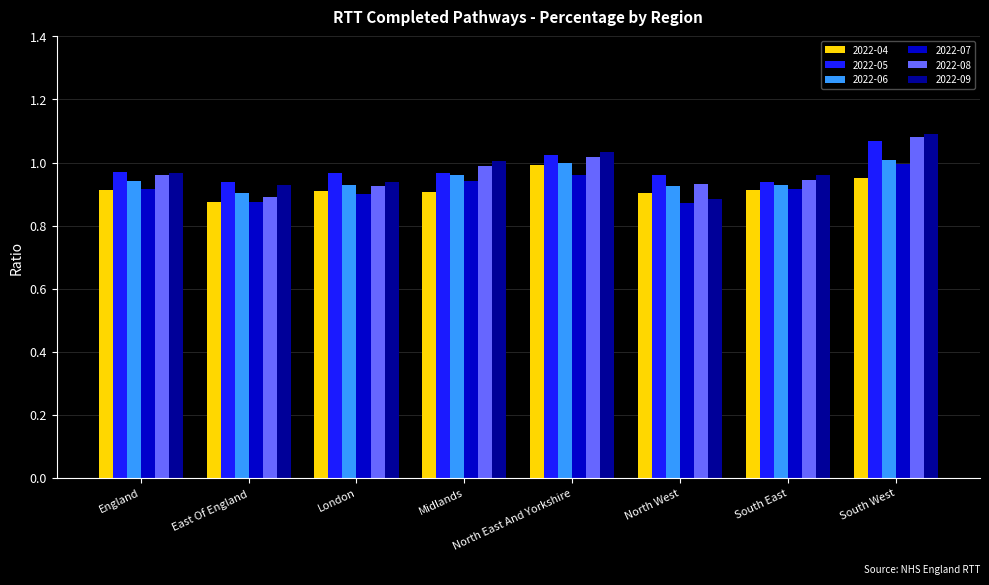

What is the sum of the 2022-06 values at North East And Yorkshire and Midlands?

2.0